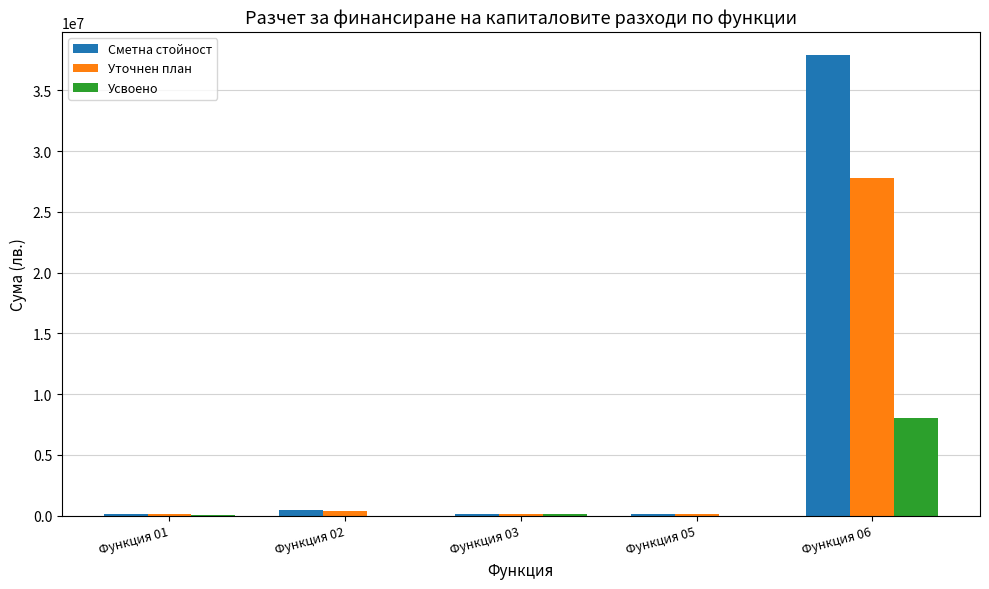

Which category has the highest value in the Усвоено series?

Функция 06